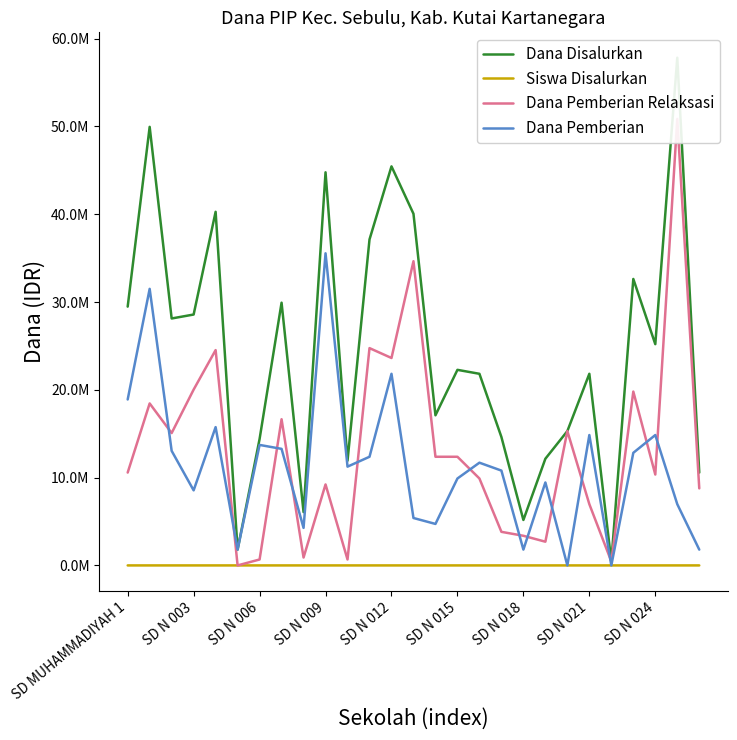

At which label does Siswa Disalurkan first exceed 58?

SD MUHAMMADIYAH 1